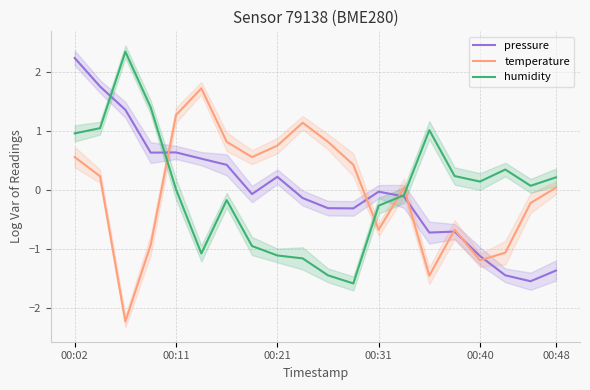

The value of temperature at 00:40 is -2.0. True or false?

False